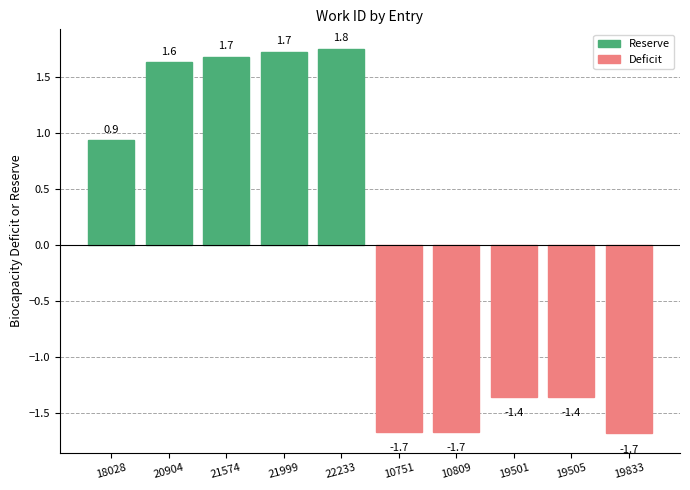

What are all the series names shown in the legend?

Reserve, Deficit